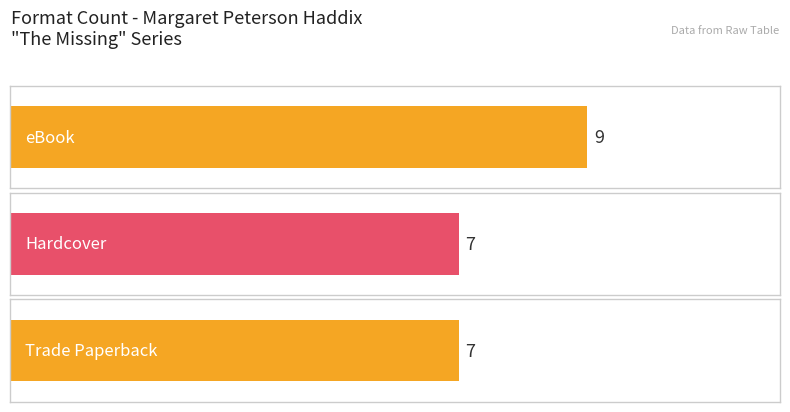

At which category does the chart reach its peak across all series?

eBook